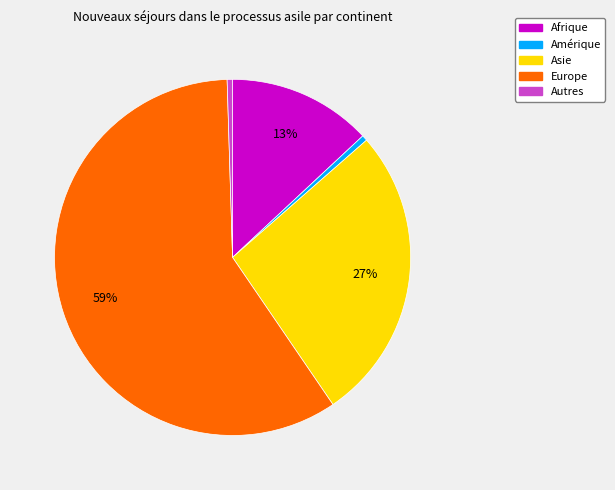

What is the largest slice in the pie chart?

Europe